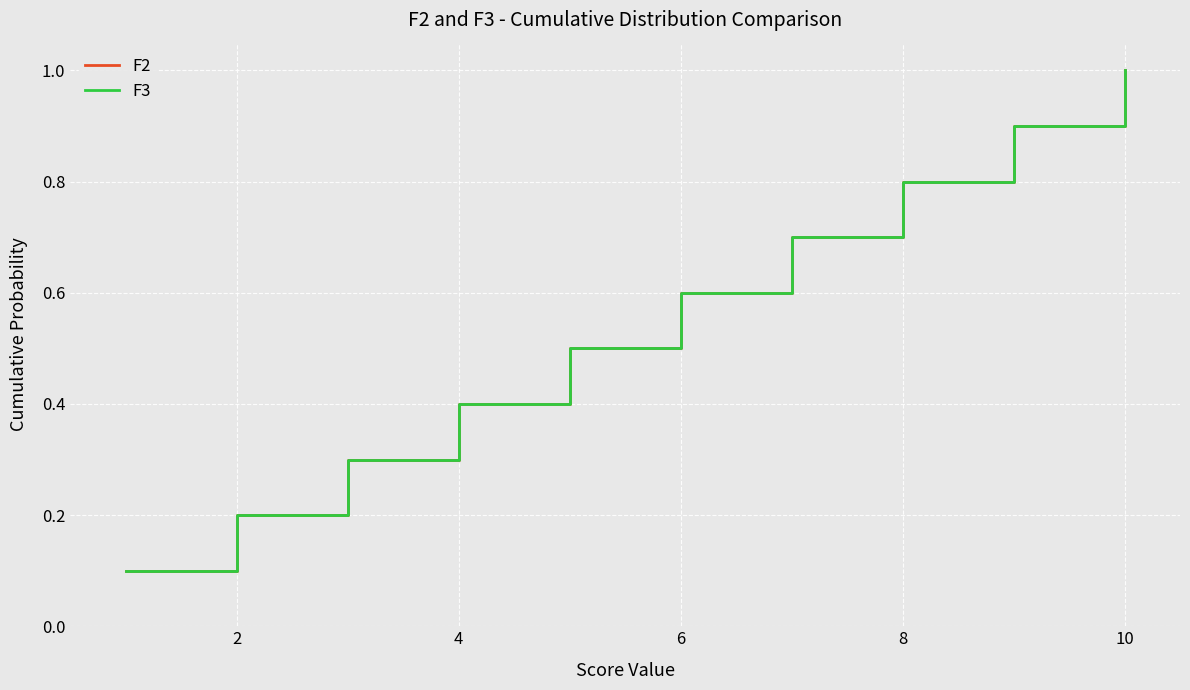

What is the value of the F2 point at the 8th from the left?

0.8